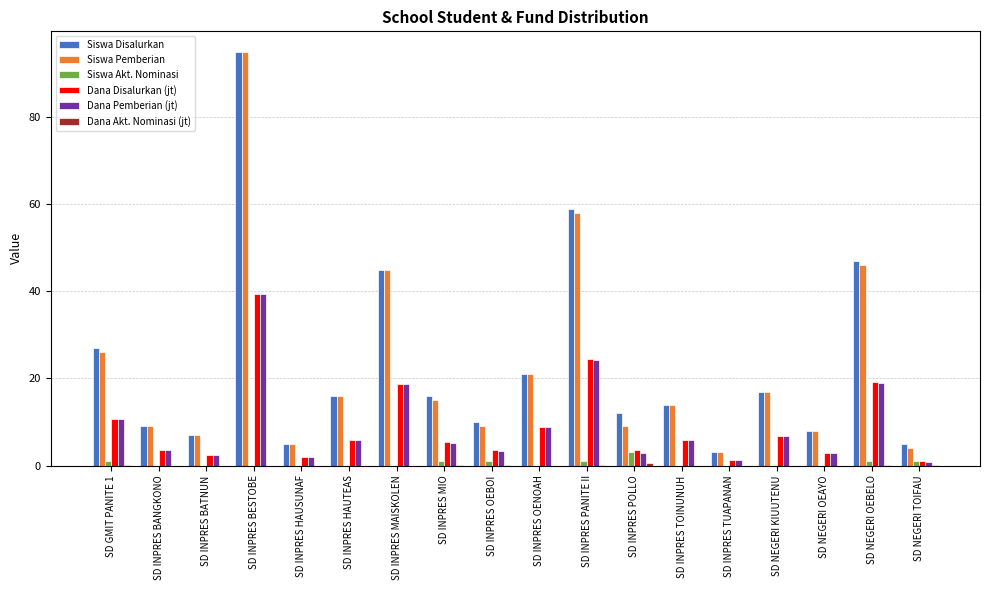

Does the chart contain stacked bars?

No